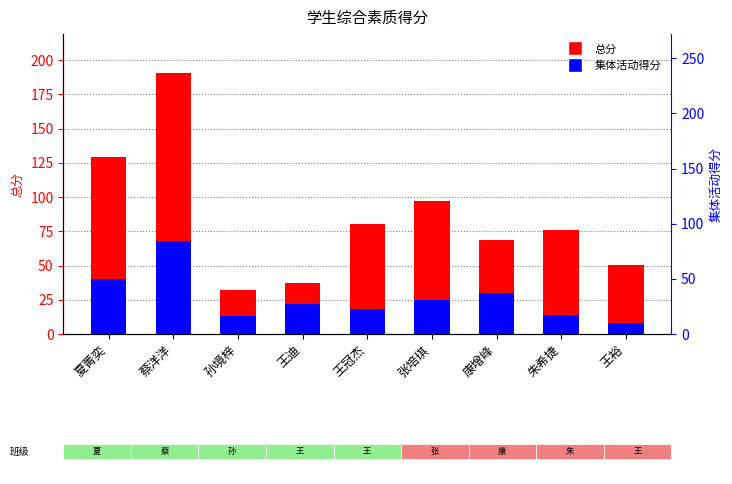

Rank the series at 王冠杰 from highest to lowest value.

总分, 集体活动得分